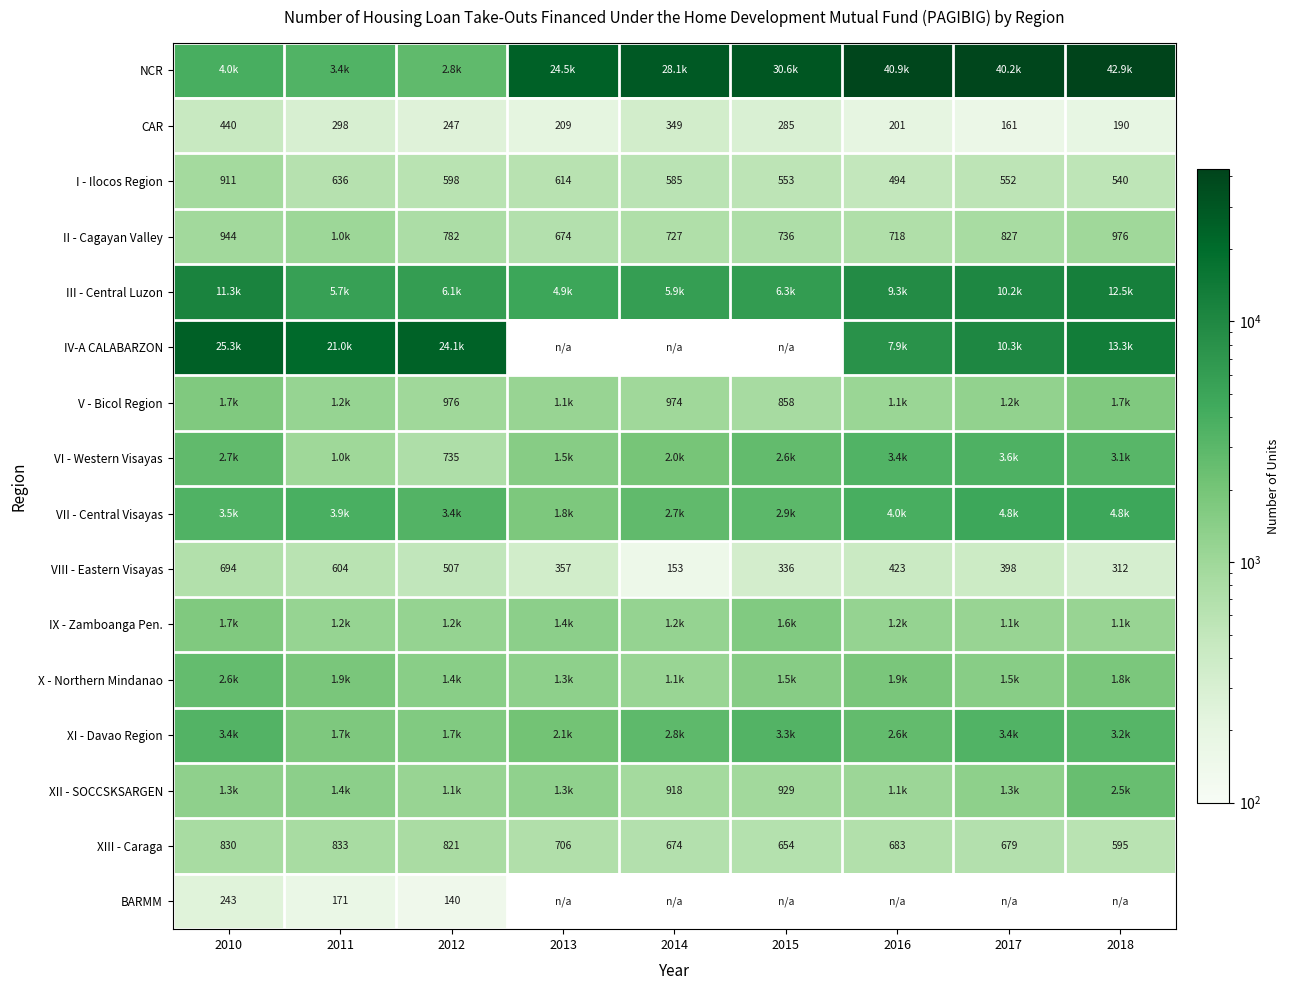

At how many categories does at least one series exceed 39710?

3